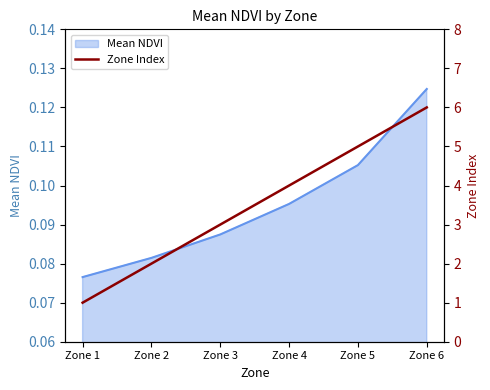

Where is Mean NDVI nearest to the value 0?

Zone 1